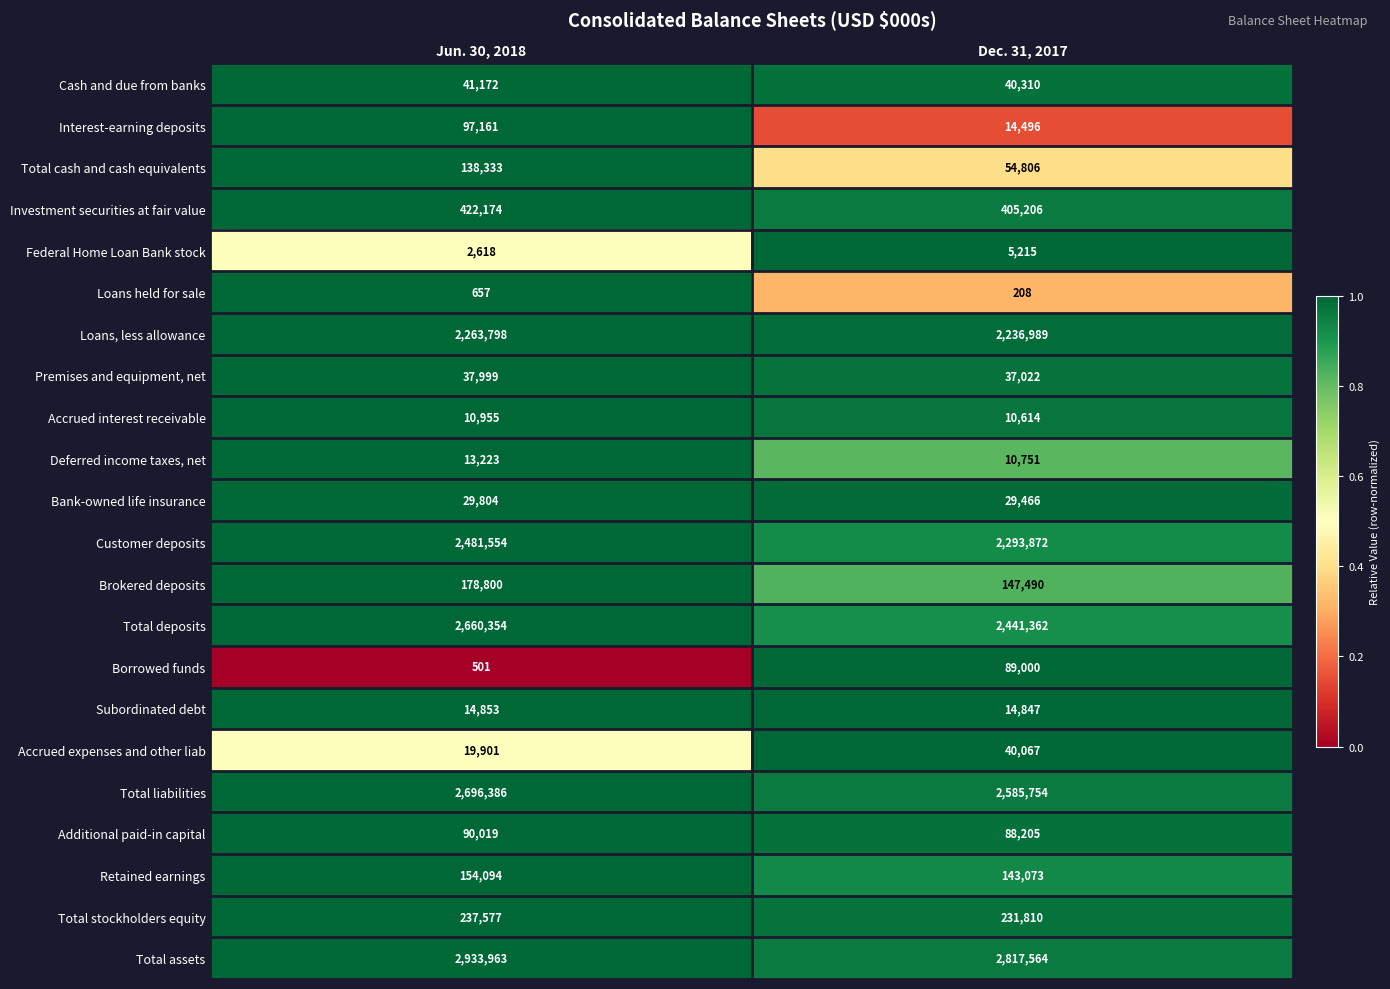

At which category is the sum across all series the highest?

Jun. 30, 2018